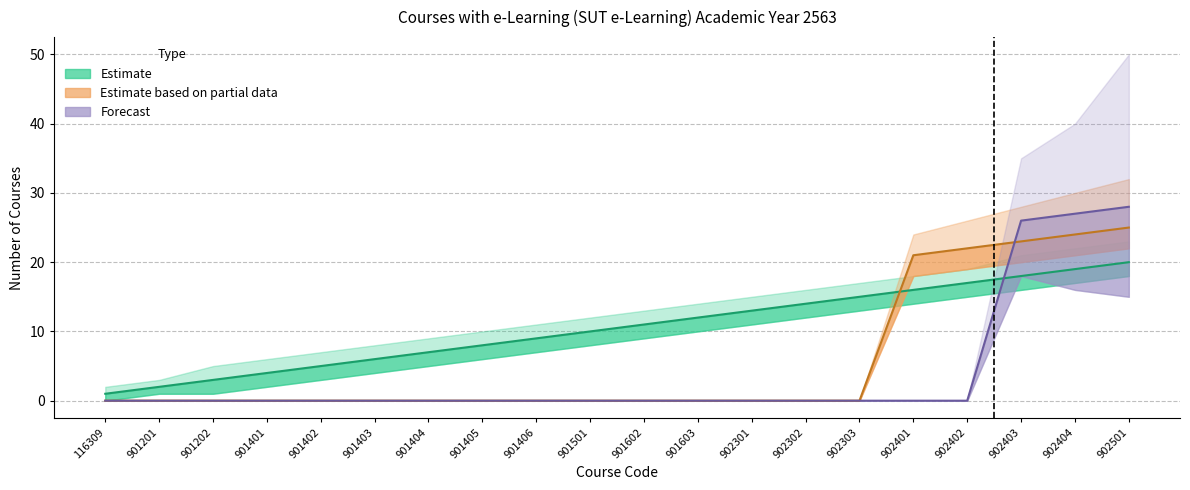

How many positive values does the Forecast series have?

3